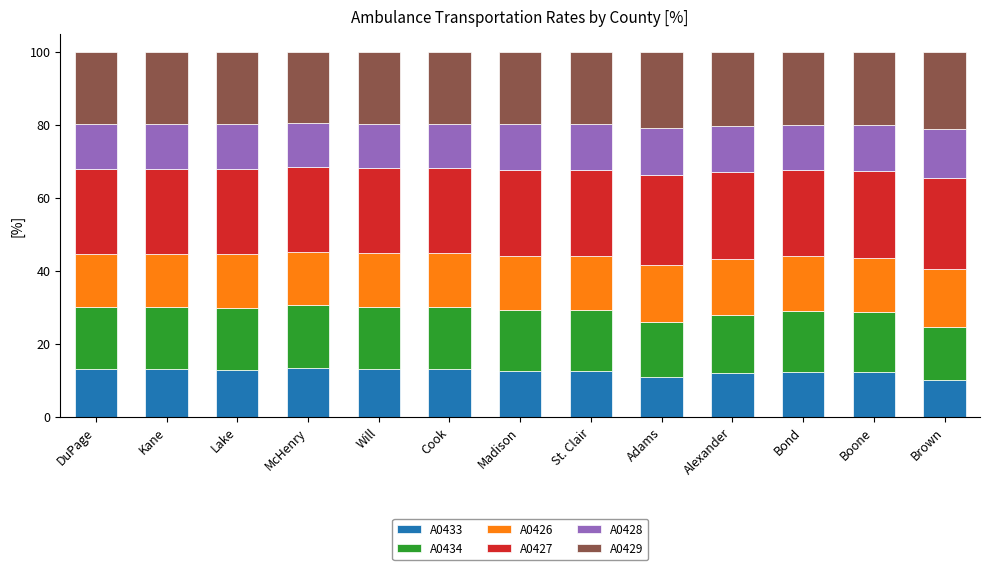

The value of A0433 at Kane is 17.8. True or false?

False